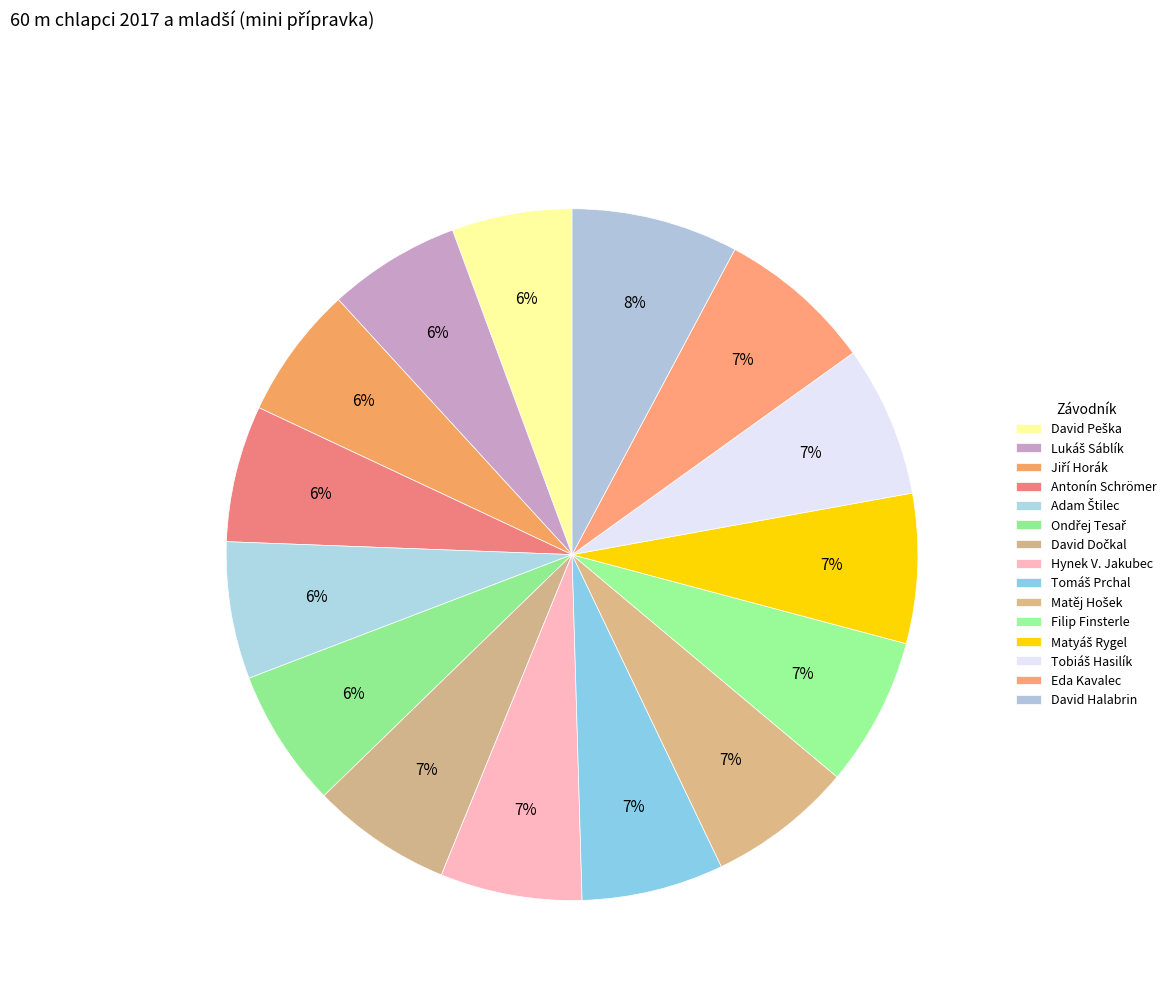

To the nearest percent, what is the difference between the David Halabrin and David Dočkal slice percentages?

1%